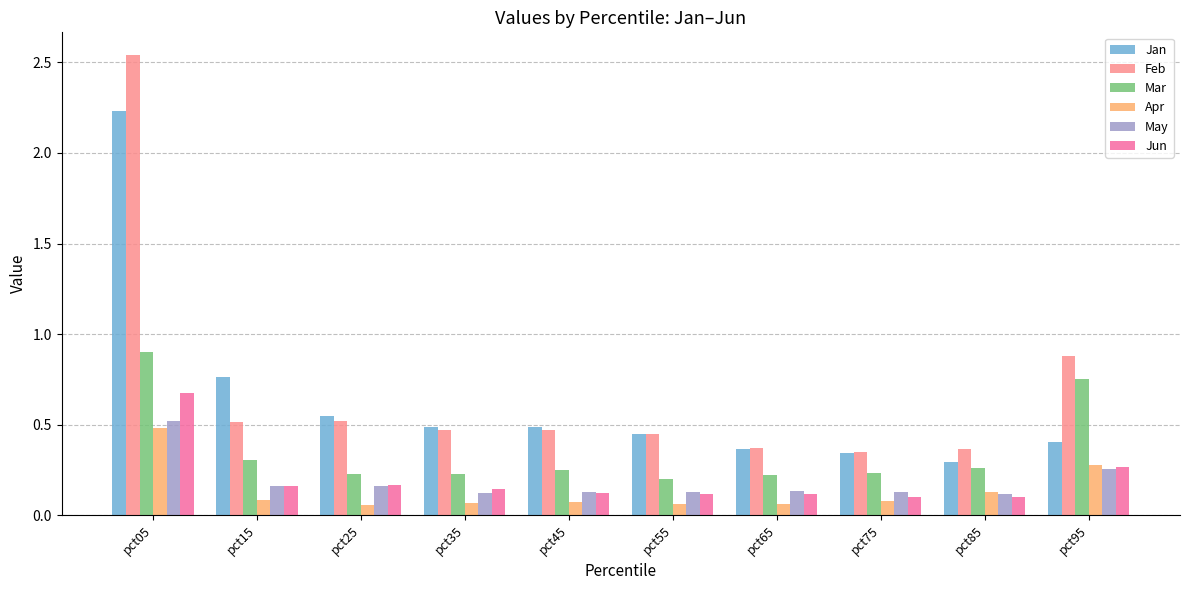

Count the Jan values in the range 0 to 1.

9